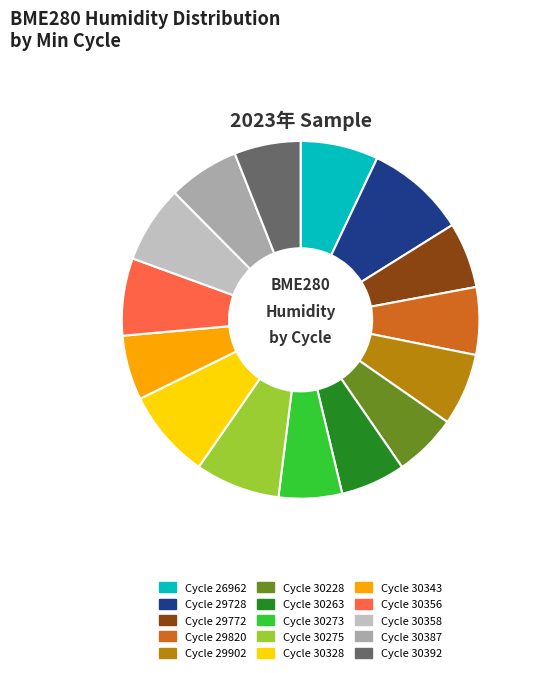

Is there a majority slice in this chart?

No